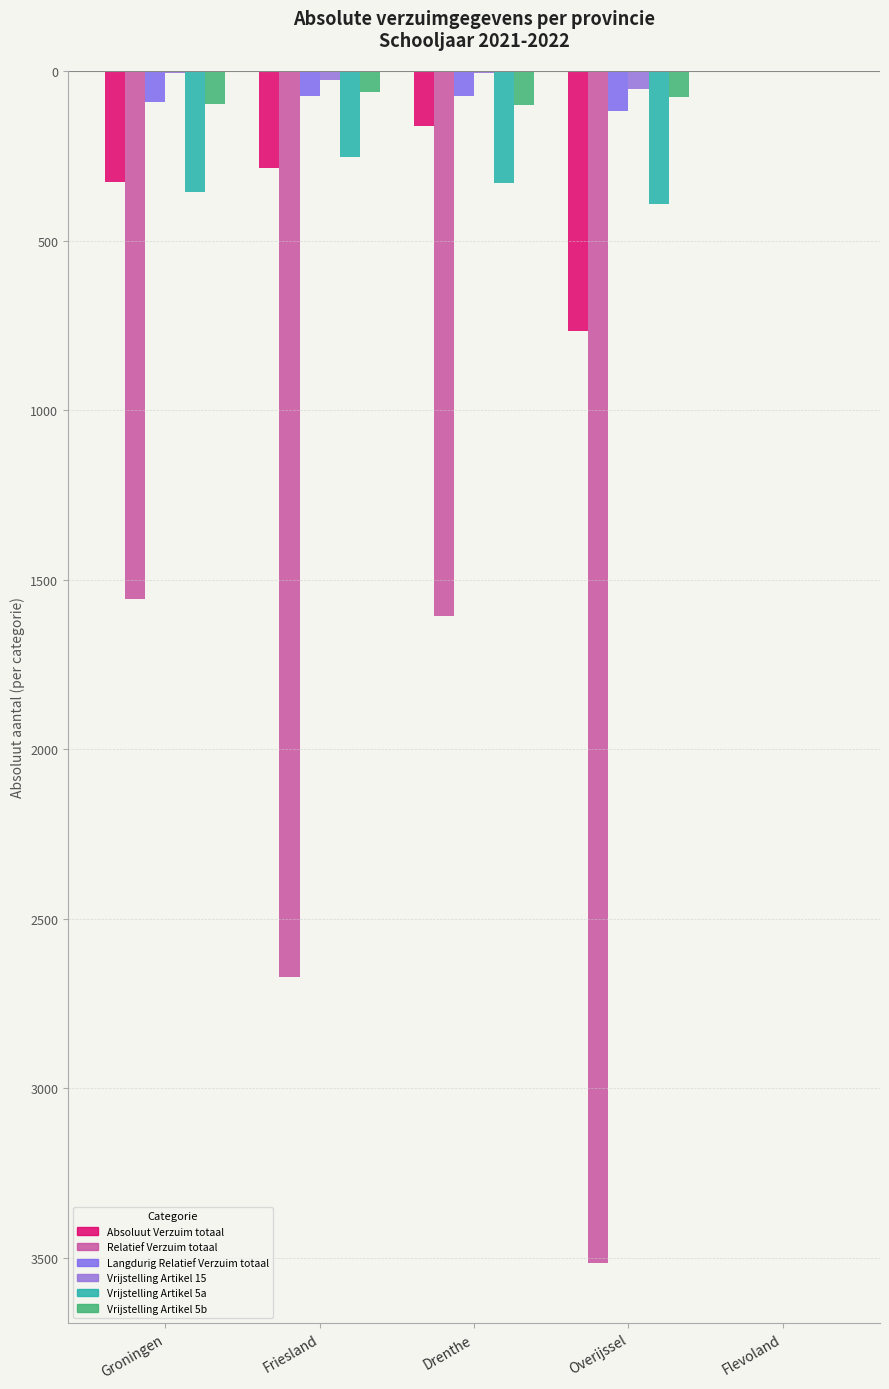

Are the bars horizontal?

No